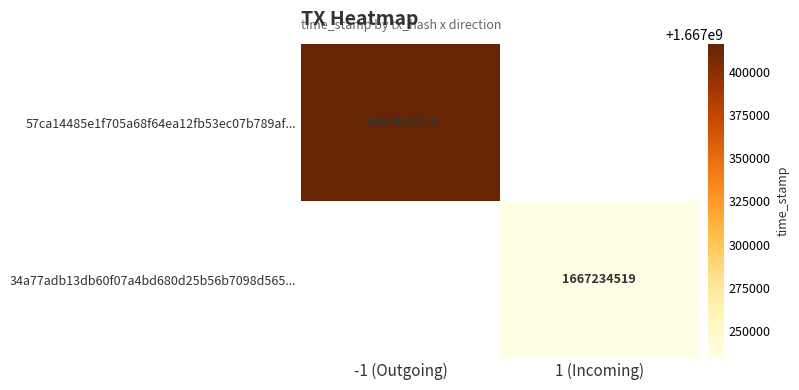

The 34a77adb13db60f07a4bd680d25b56b7098d565... series shows 972275218.3 at 1 (Incoming). True or false?

False